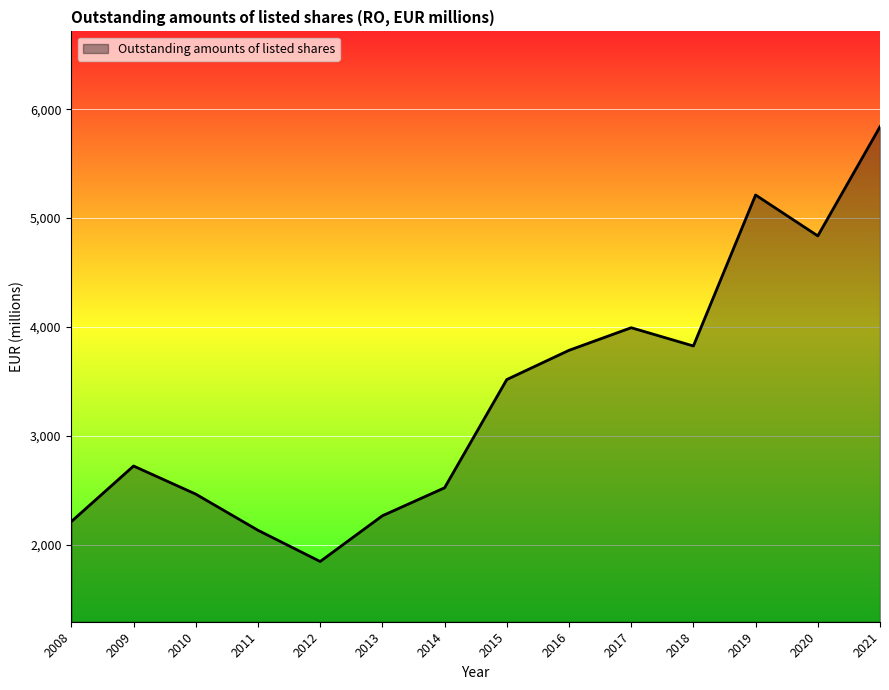

What is the smallest value displayed?

1845.1